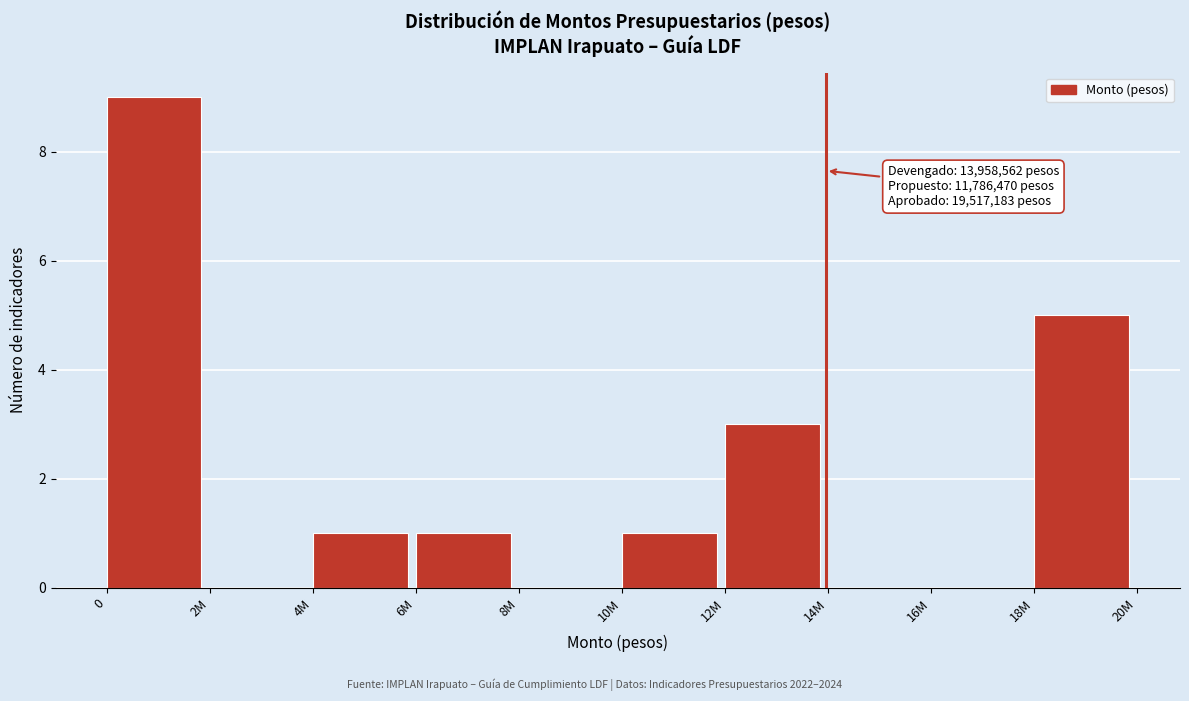

Reading right to left, transcribe all the data shown in this chart.

18M=5	16M=0	14M=0	12M=3	10M=1	8M=0	6M=1	4M=1	2M=0	0=9